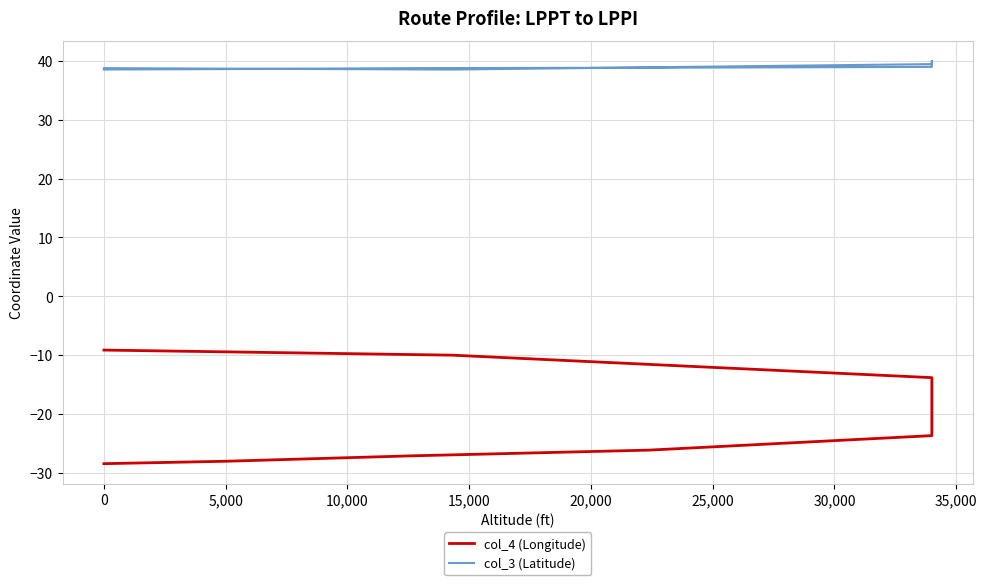

What are all the series names shown in the legend?

col_4 (Longitude), col_3 (Latitude)